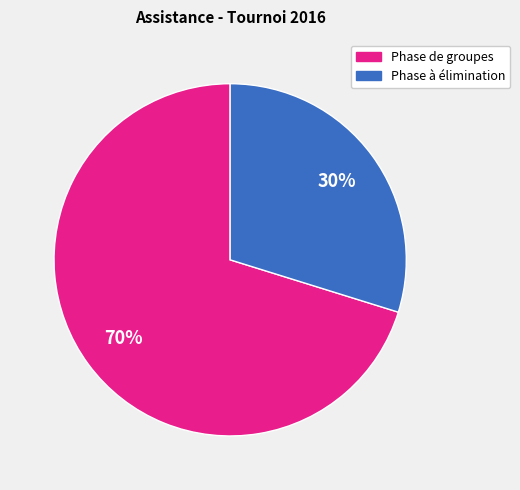

To the nearest percent, what is the difference between the largest and smallest slice percentages?

40%